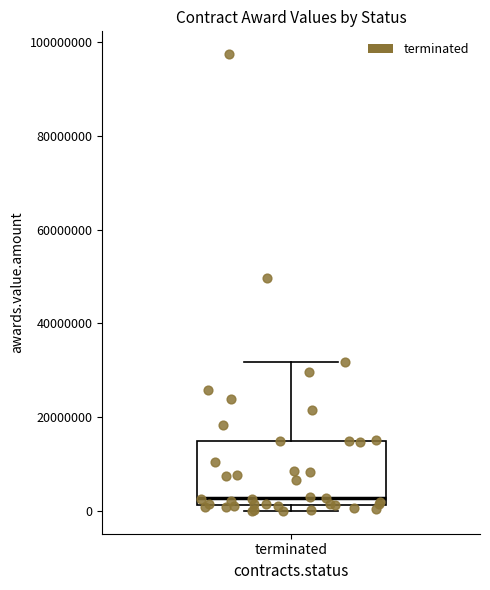

Where does the upper whisker of the box for terminated end on the y-axis? The values are not printed on the chart, so give them approximately, as read against the axis.

32000000